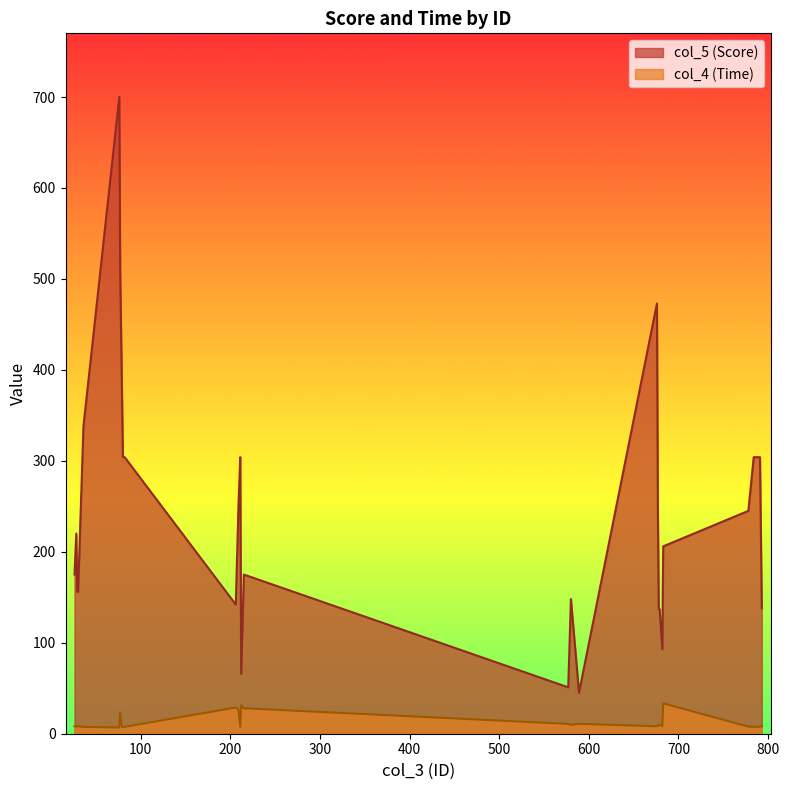

What is the difference between the second highest and second lowest values in the col_5 (Score) series?

458.0